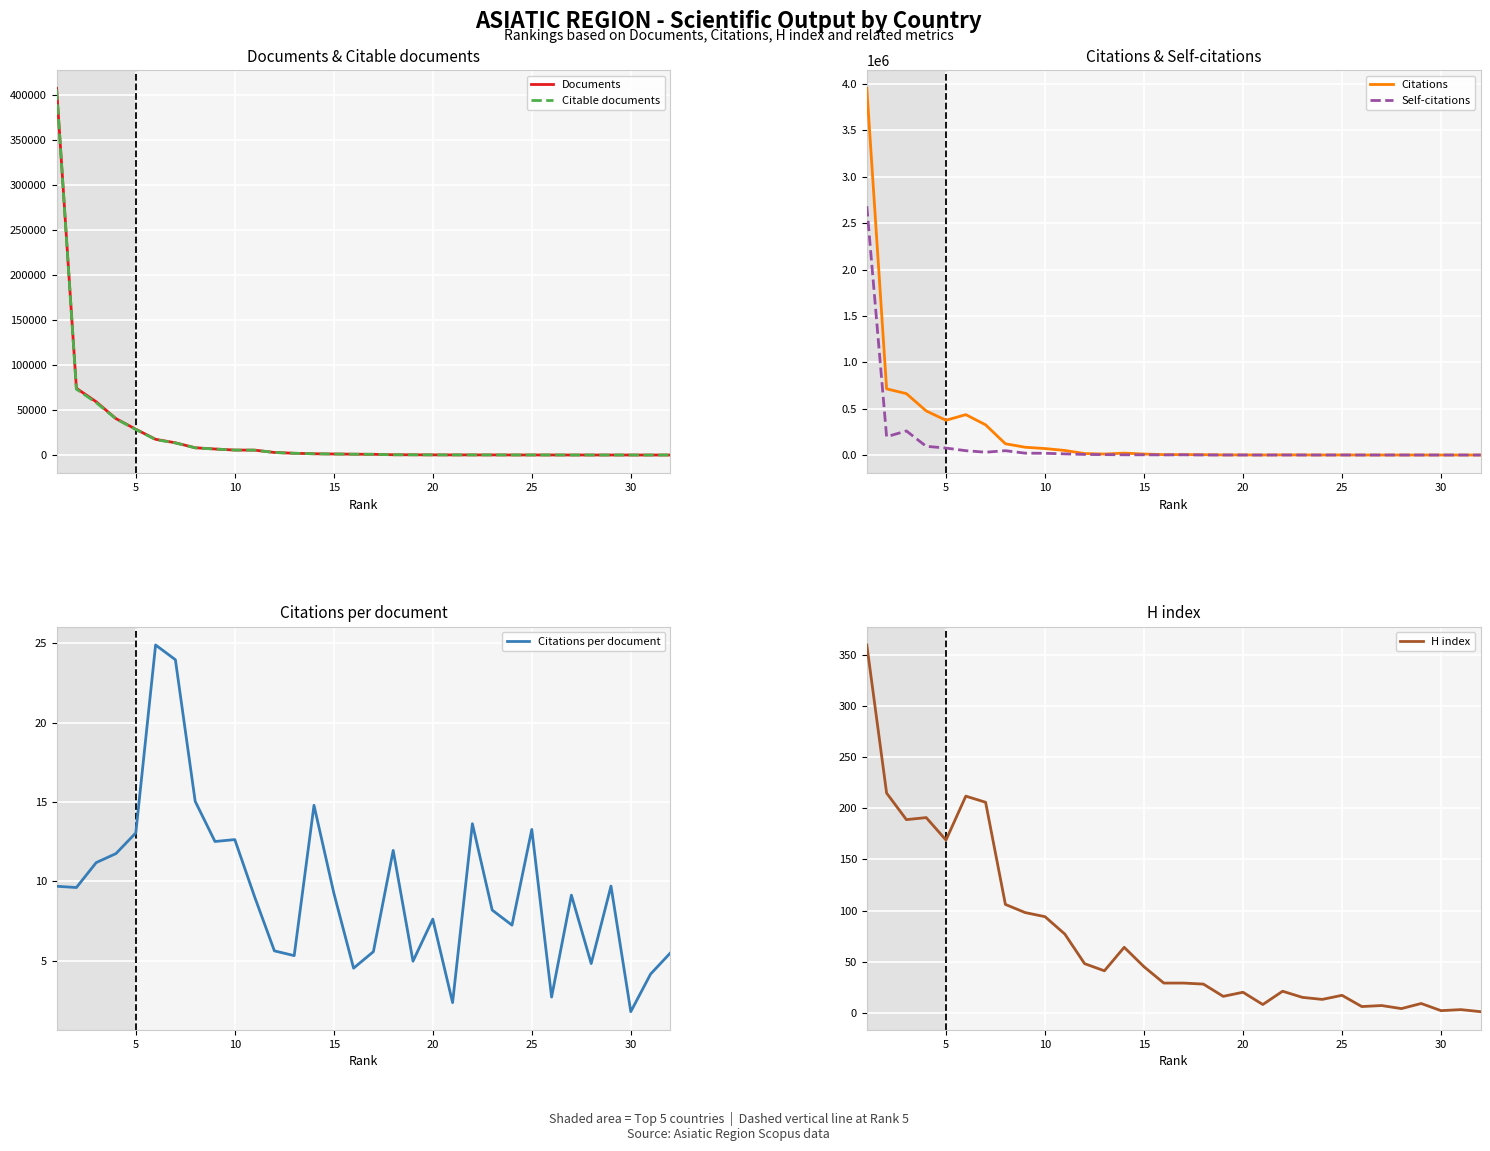

How many lines are shown in the chart?

6